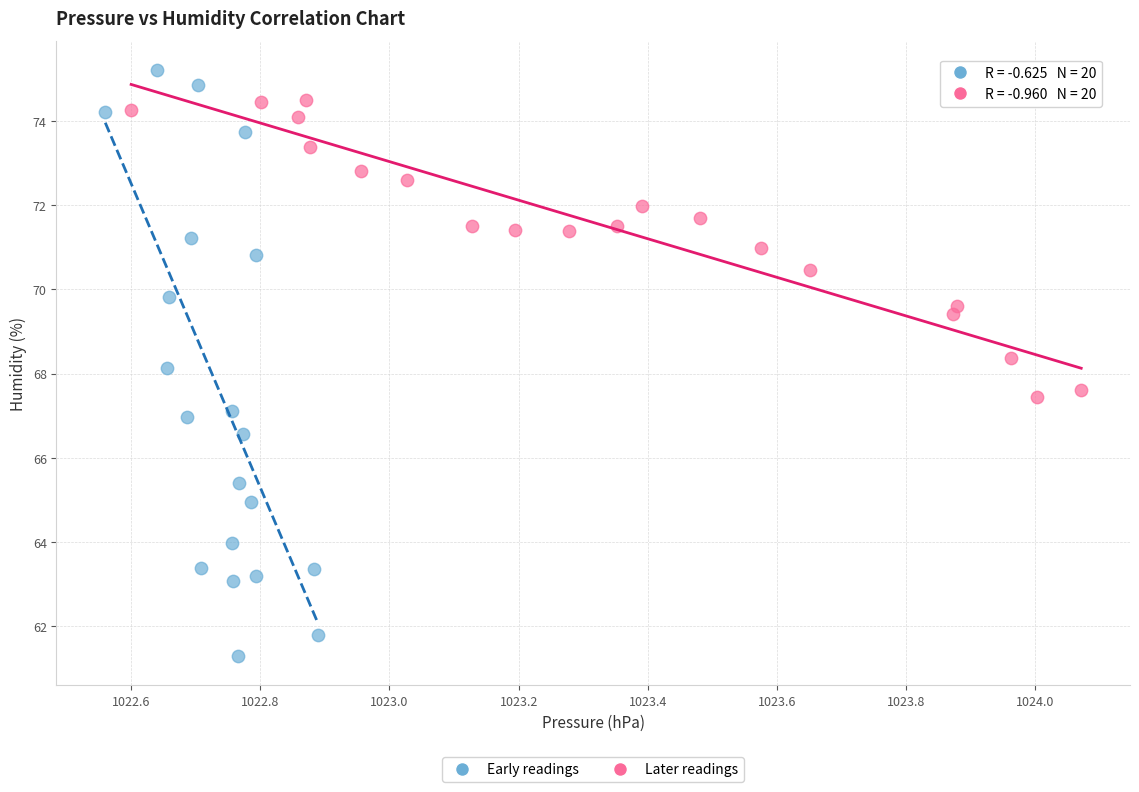

Which series has the widest spread of Y values?

Early readings